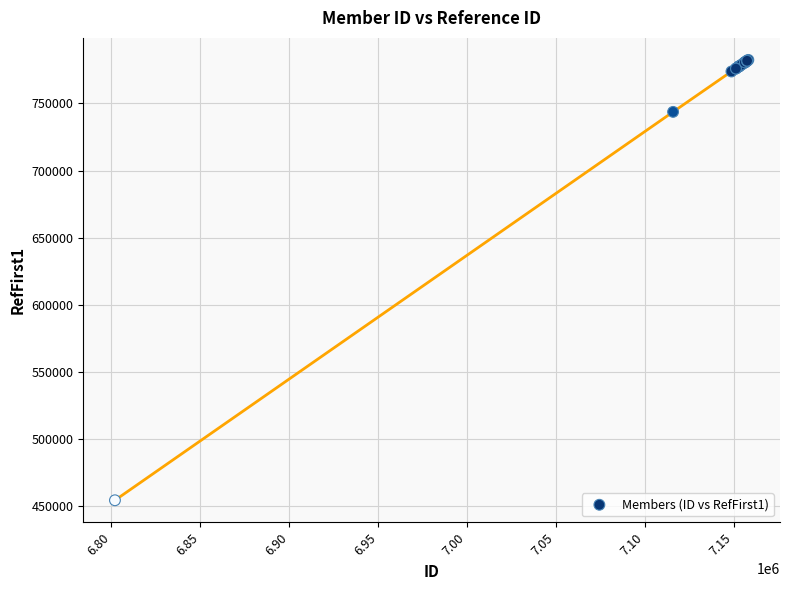

What Y value in the scatter plot is closest to 618269?

743735